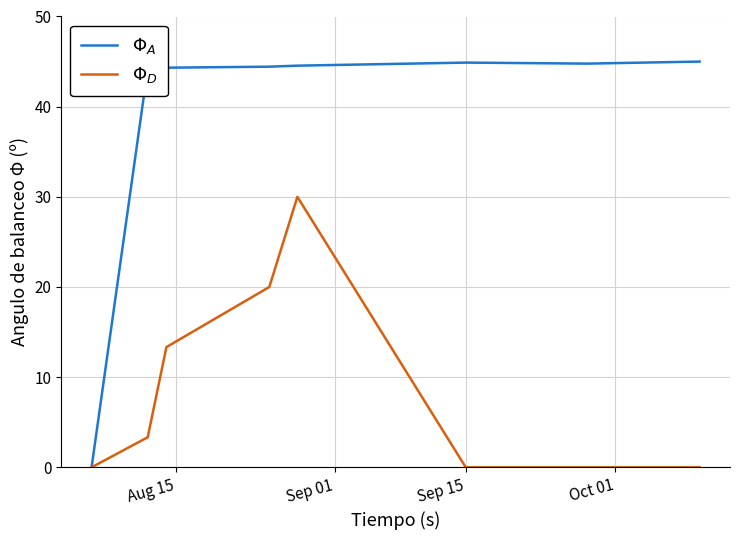

What is the greatest value displayed?

45.0